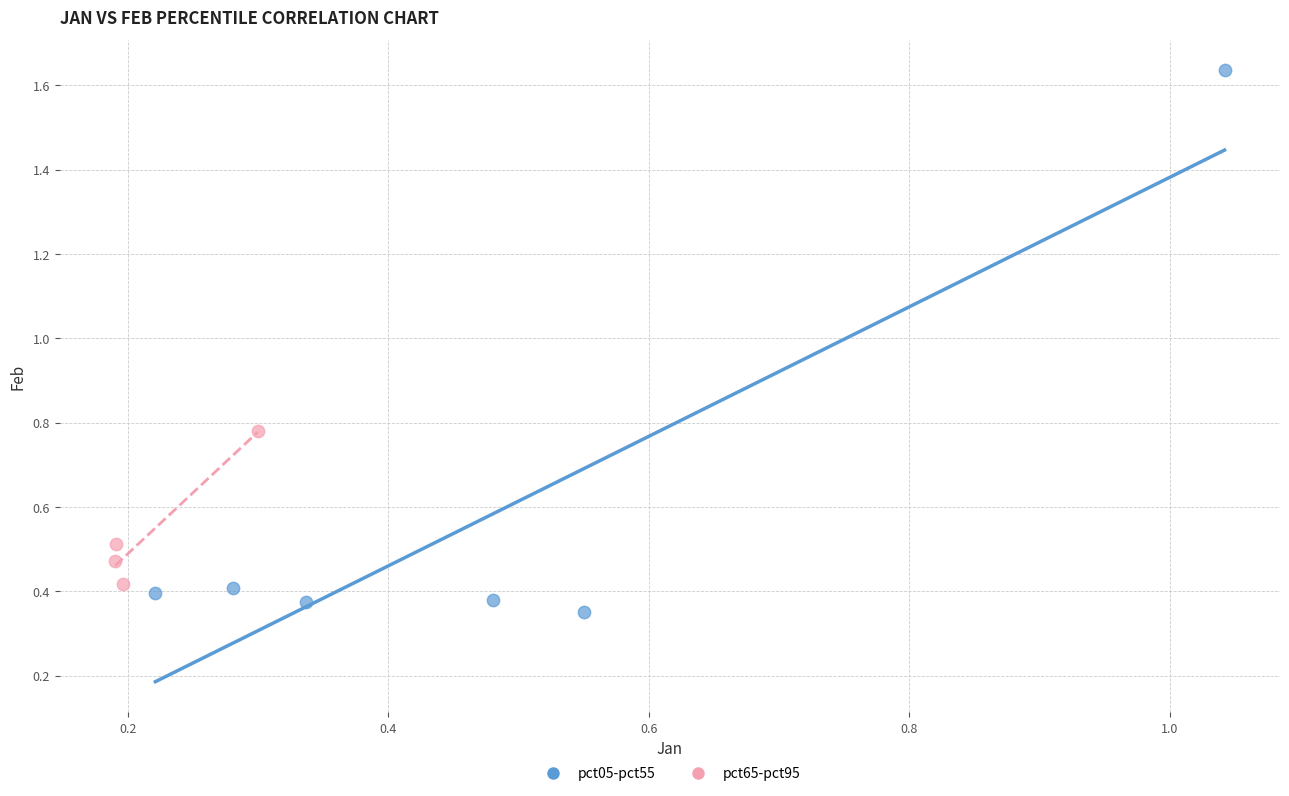

Which series has the widest spread of Y values?

pct05-pct55